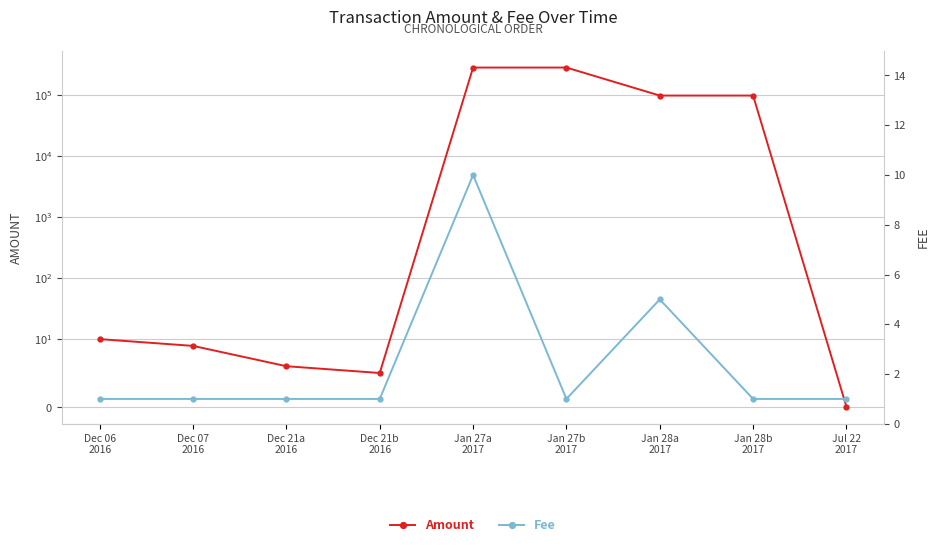

Which category has the lowest value in the Amount series?

Jul 22
2017